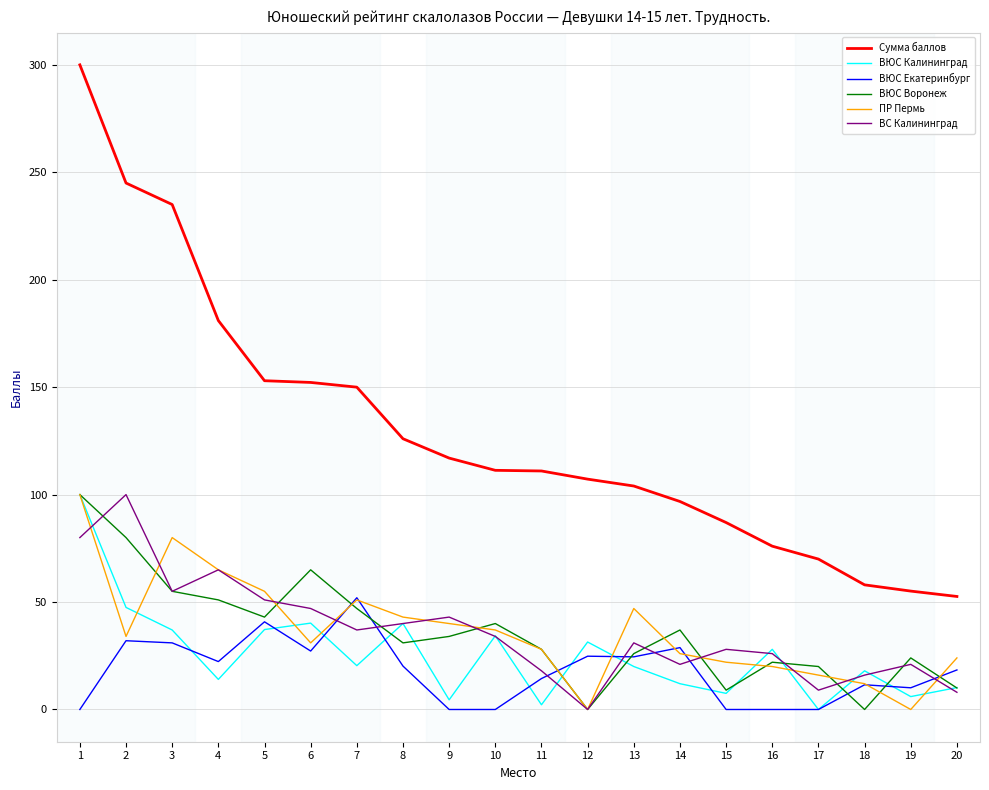

What are all the series names shown in the legend?

Сумма баллов, ВЮС Калининград, ВЮС Екатеринбург, ВЮС Воронеж, ПР Пермь, ВС Калининград